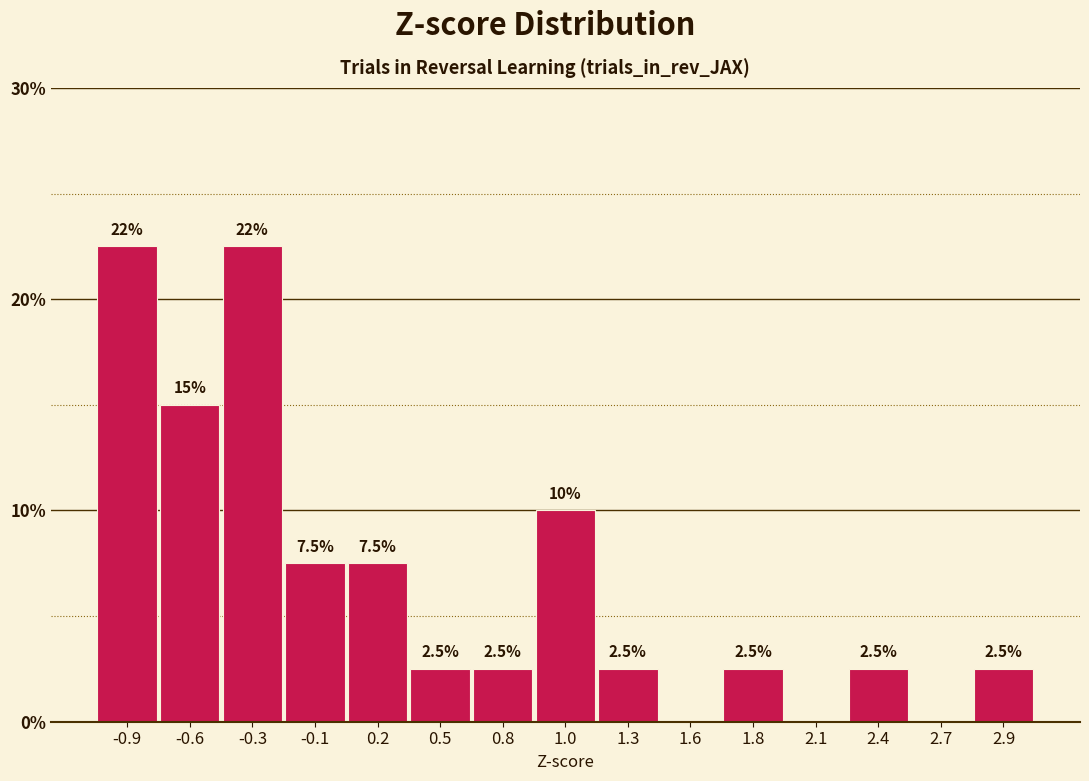

Reading right to left, what are all the values shown in this chart?

2.9=2.5	2.7=0.0	2.4=2.5	2.1=0.0	1.8=2.5	1.6=0.0	1.3=2.5	1.0=10.0	0.8=2.5	0.5=2.5	0.2=7.5	-0.1=7.5	-0.3=22.5	-0.6=15.0	-0.9=22.5